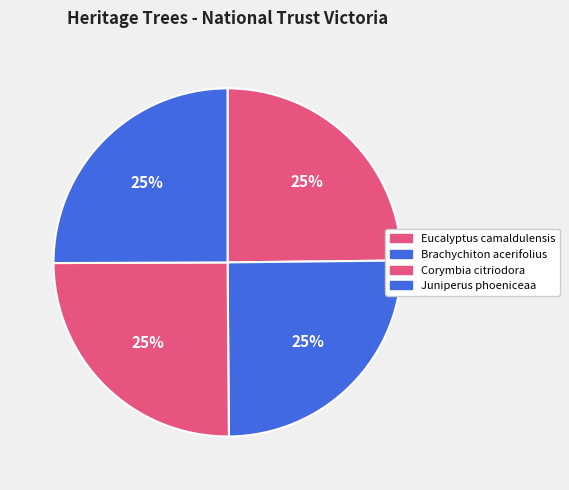

How many segments does this pie chart have?

4